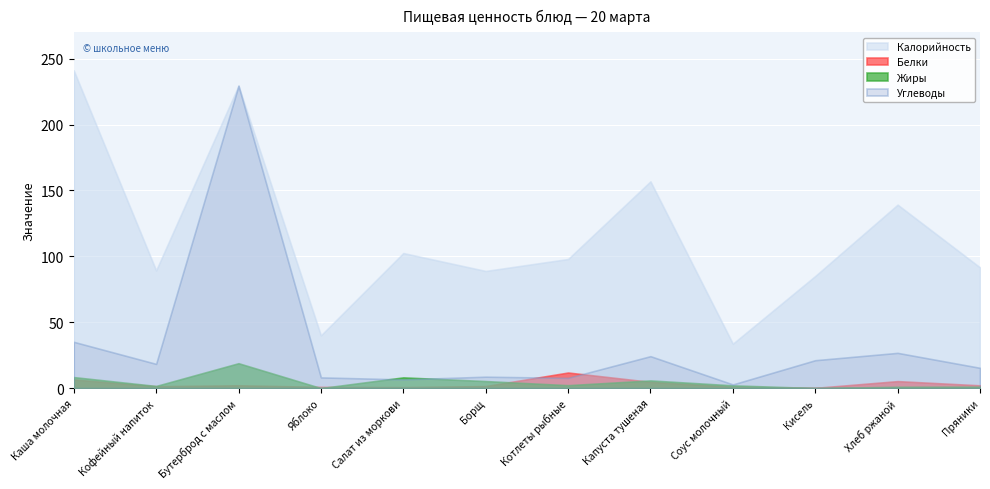

What is the maximum value shown in the chart?

241.1